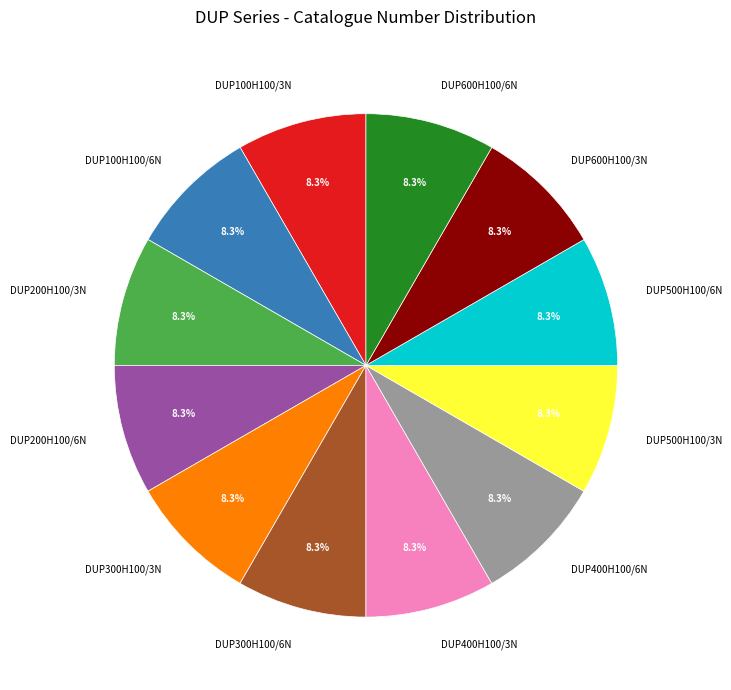

What is the total percentage of DUP300H100/3N and DUP500H100/6N?

16.7%